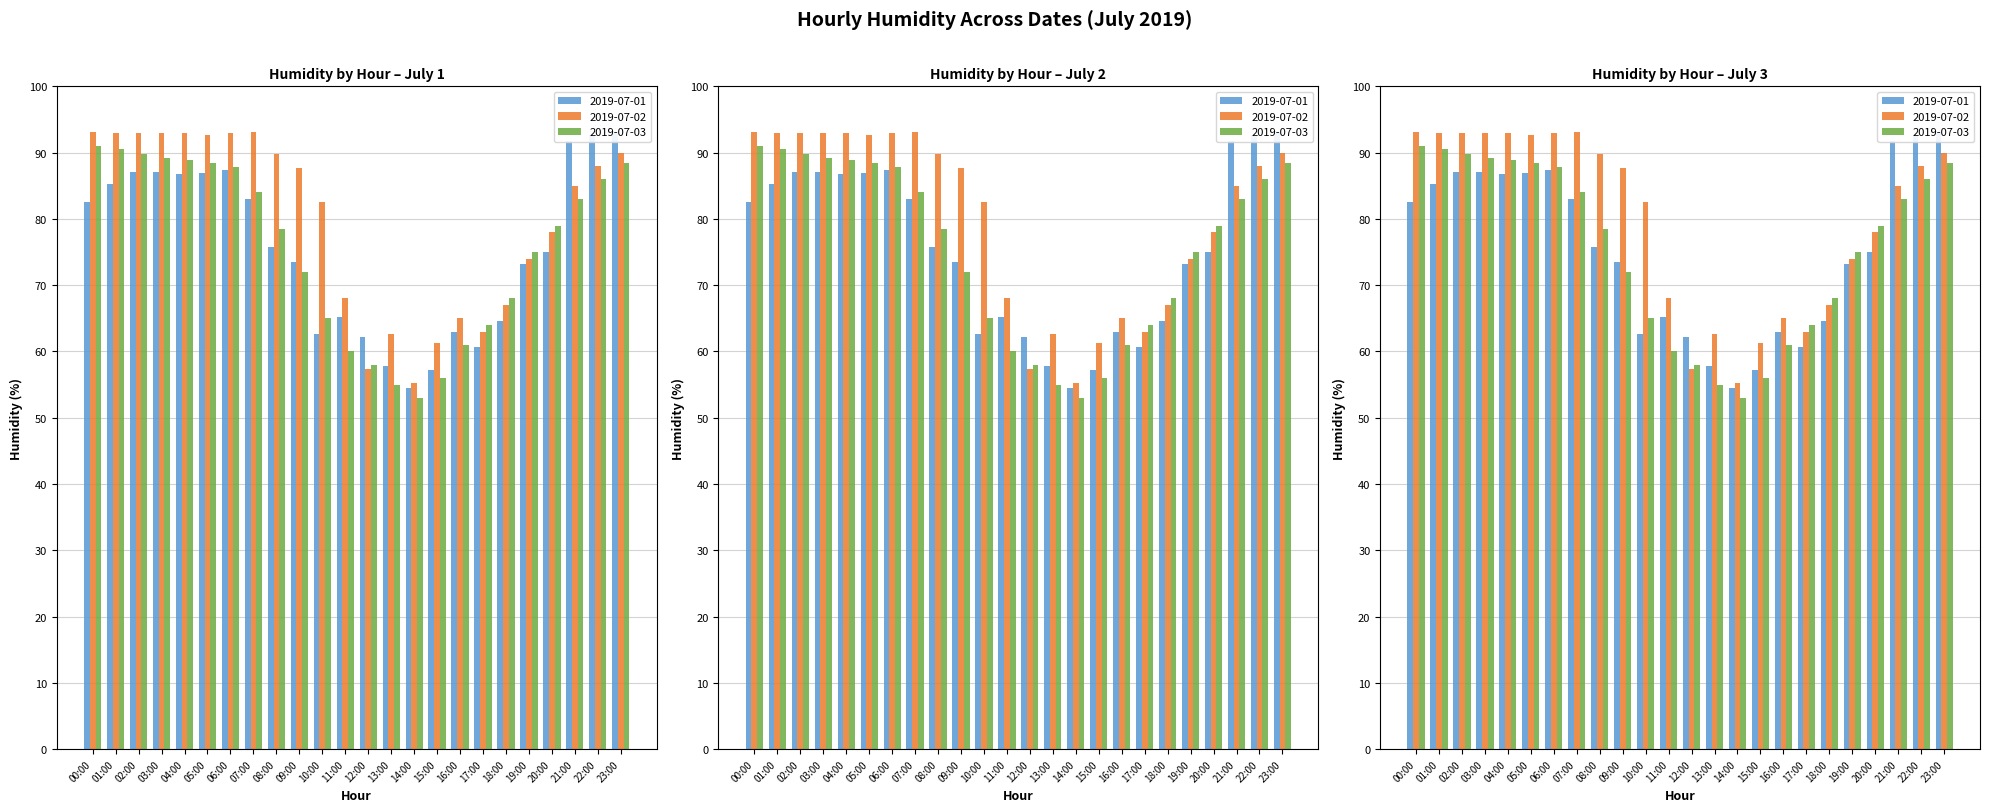

What is the difference between the second highest and second lowest values in the 2019-07-03 series?

35.5